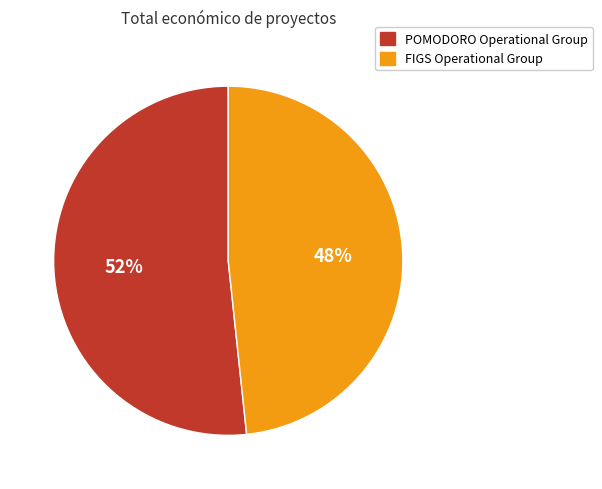

To the nearest percent, what is the combined percentage of FIGS Operational Group and POMODORO Operational Group?

100%